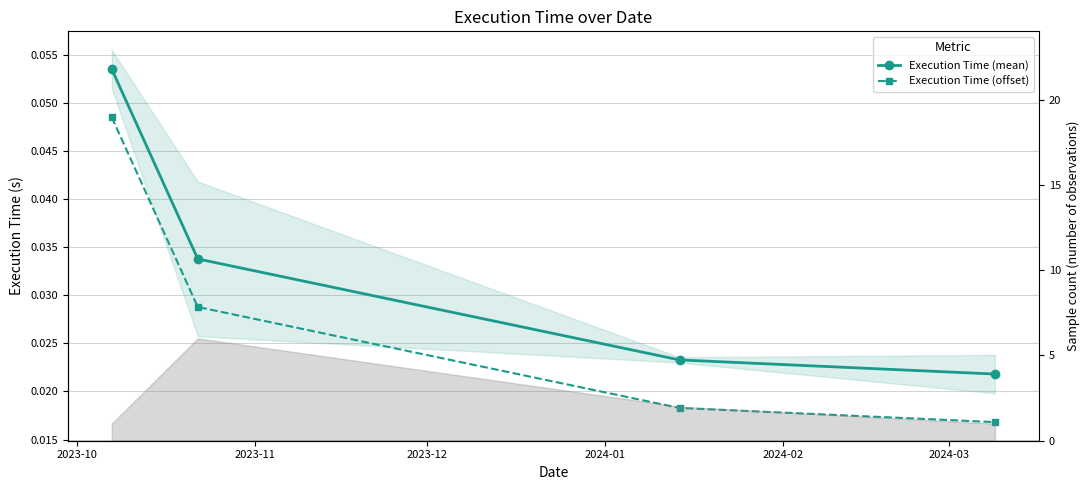

True or false: Execution Time (mean) and Execution Time (offset) cross at least once.

False